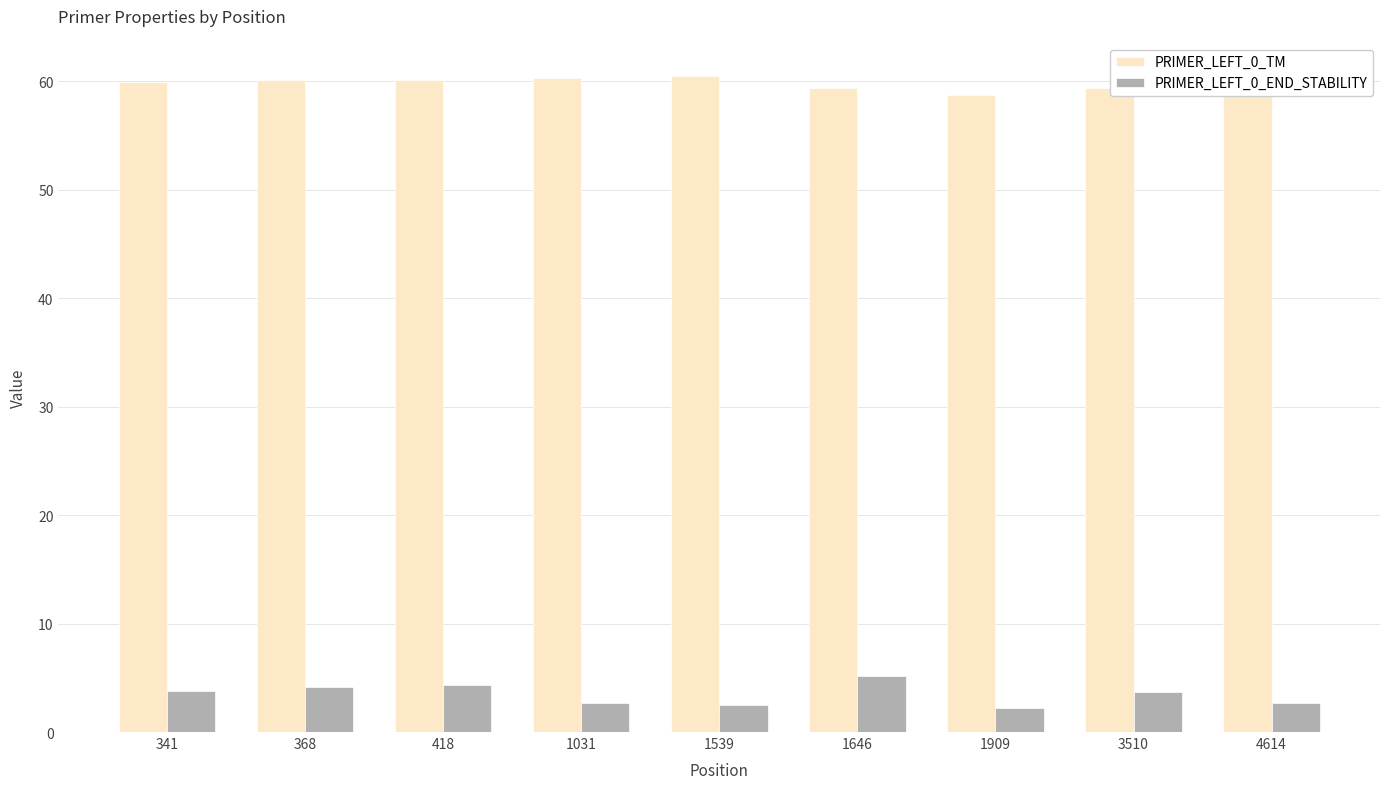

What is the total value across all series at 1539?

63.0